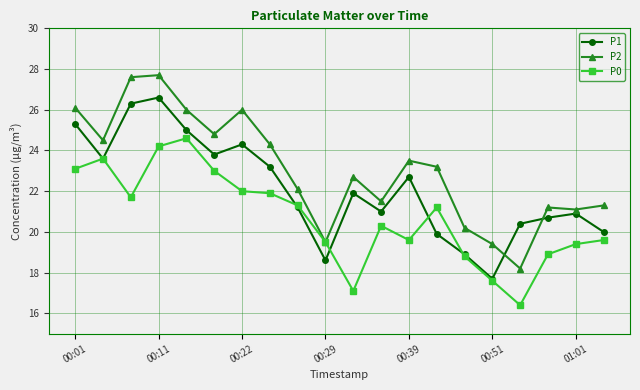

What is the difference between the maximum and minimum values in the P1 series?

8.9